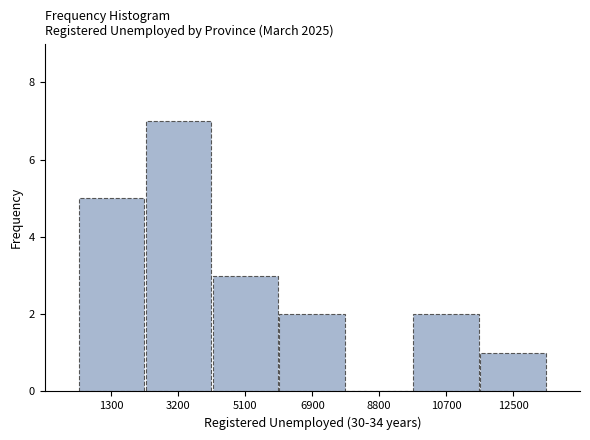

Reading left to right, list every bar in this chart as the range it spans on the x-axis followed by its height. Neither the bar edges nor the heights are printed on the chart, so give them approximately, as read against the axes.

400 to 2200: 5
2200 to 4200: 7
4200 to 6000: 3
6000 to 7800: 2
7800 to 9800: 0
9800 to 11600: 2
11600 to 13400: 1